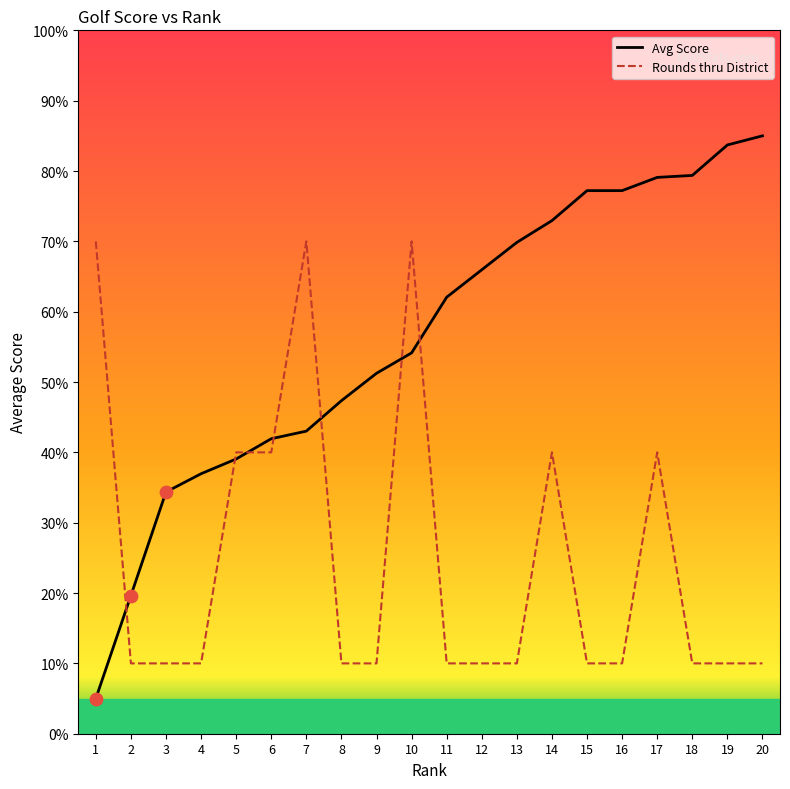

Which series has the largest total across all categories?

Avg Score